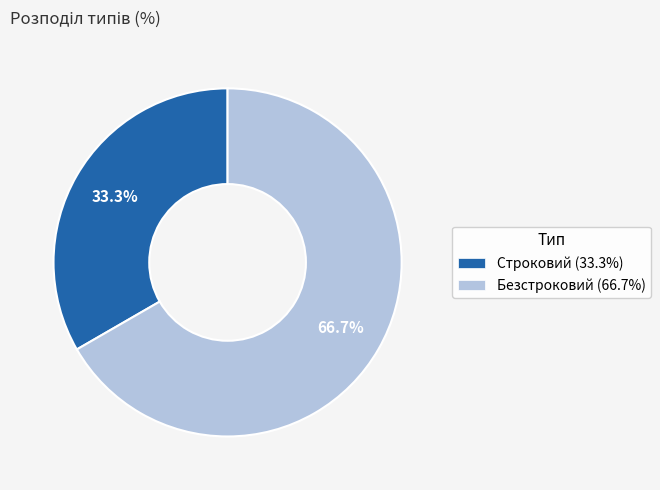

Combined, what portion of the pie is Безстроковий and Строковий?

100.0%